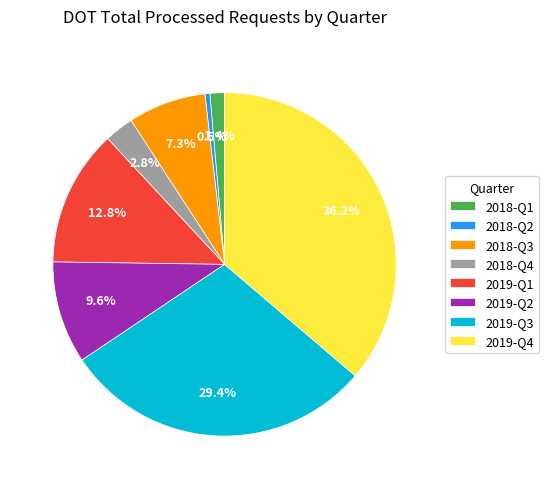

To the nearest percent, what portion does 2018-Q4 represent?

3%